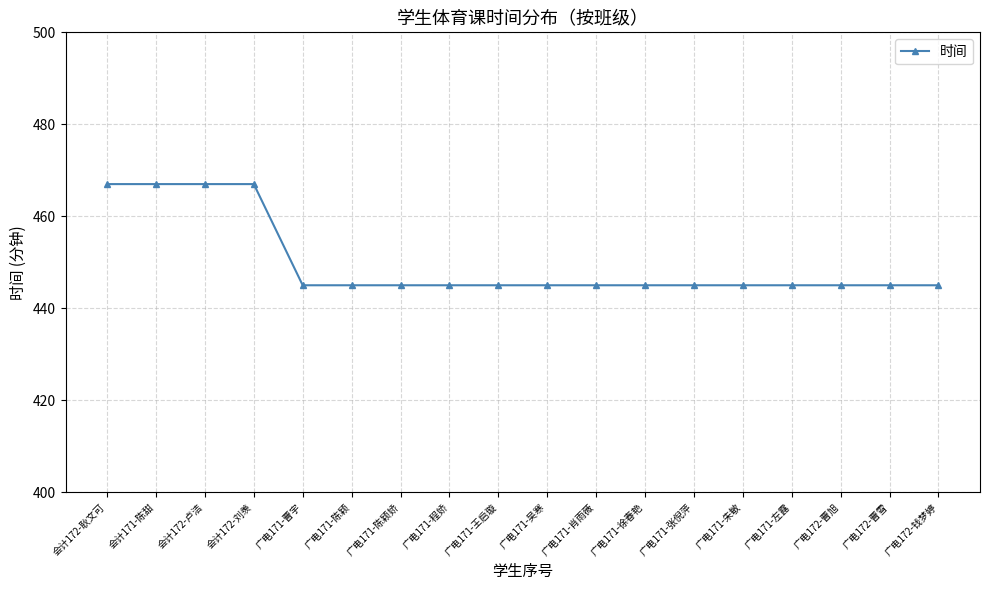

What is the minimum value shown in the chart?

445